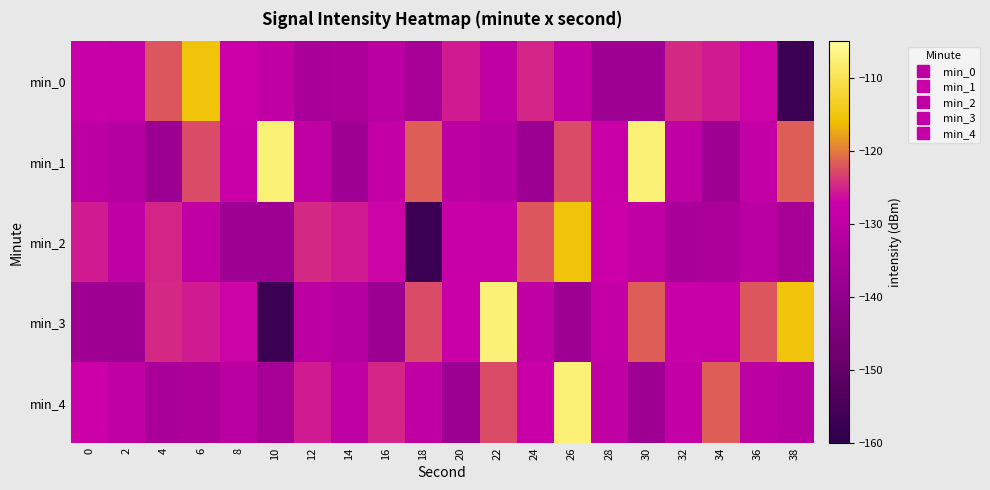

At 6, list the series in order from largest to smallest.

min_0, min_1, min_3, min_2, min_4